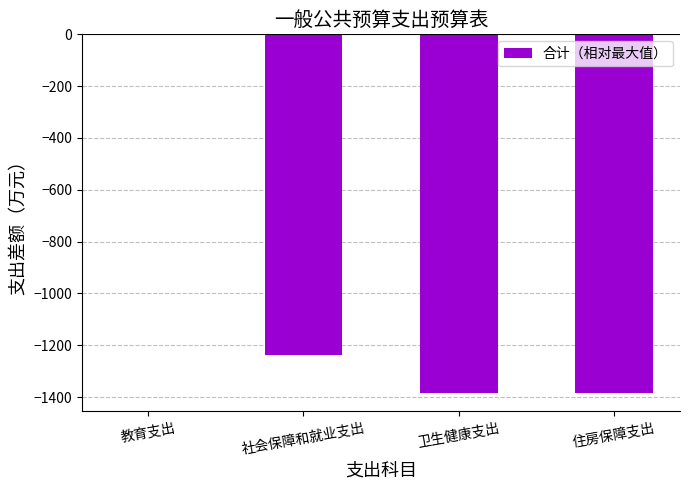

Where is the data nearest to the value -692?

社会保障和就业支出